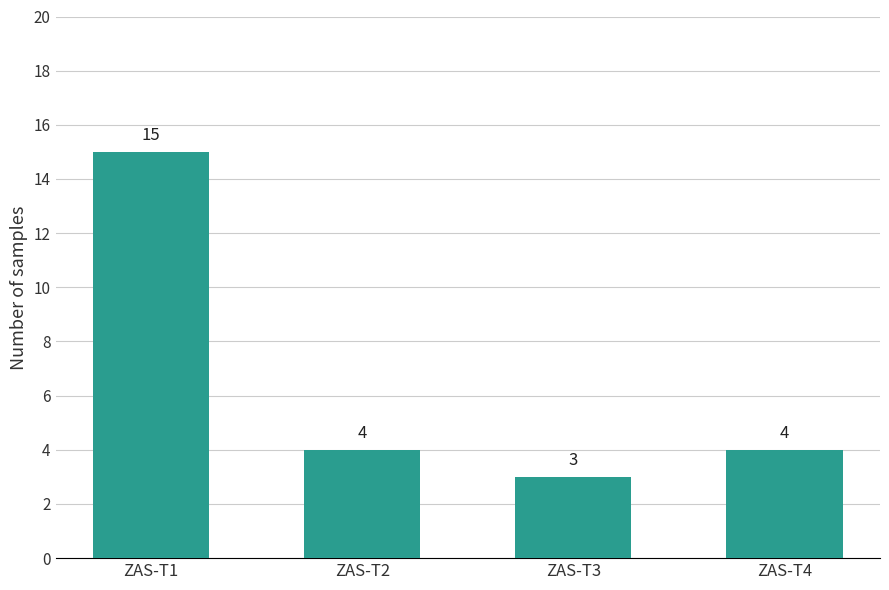

How many bars are there in total?

4